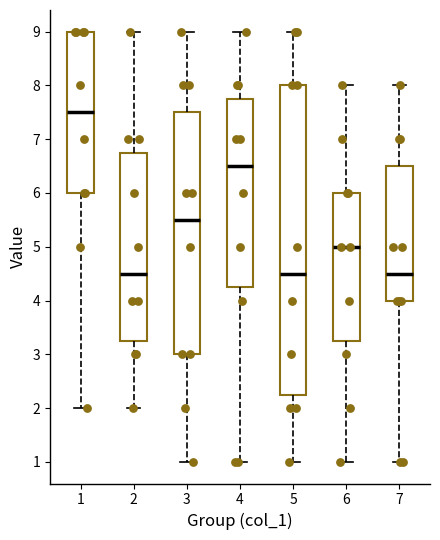

Where is the upper edge of the box at x = 6 on the y-axis? The values are not printed on the chart, so give them approximately, as read against the axis.

6.0